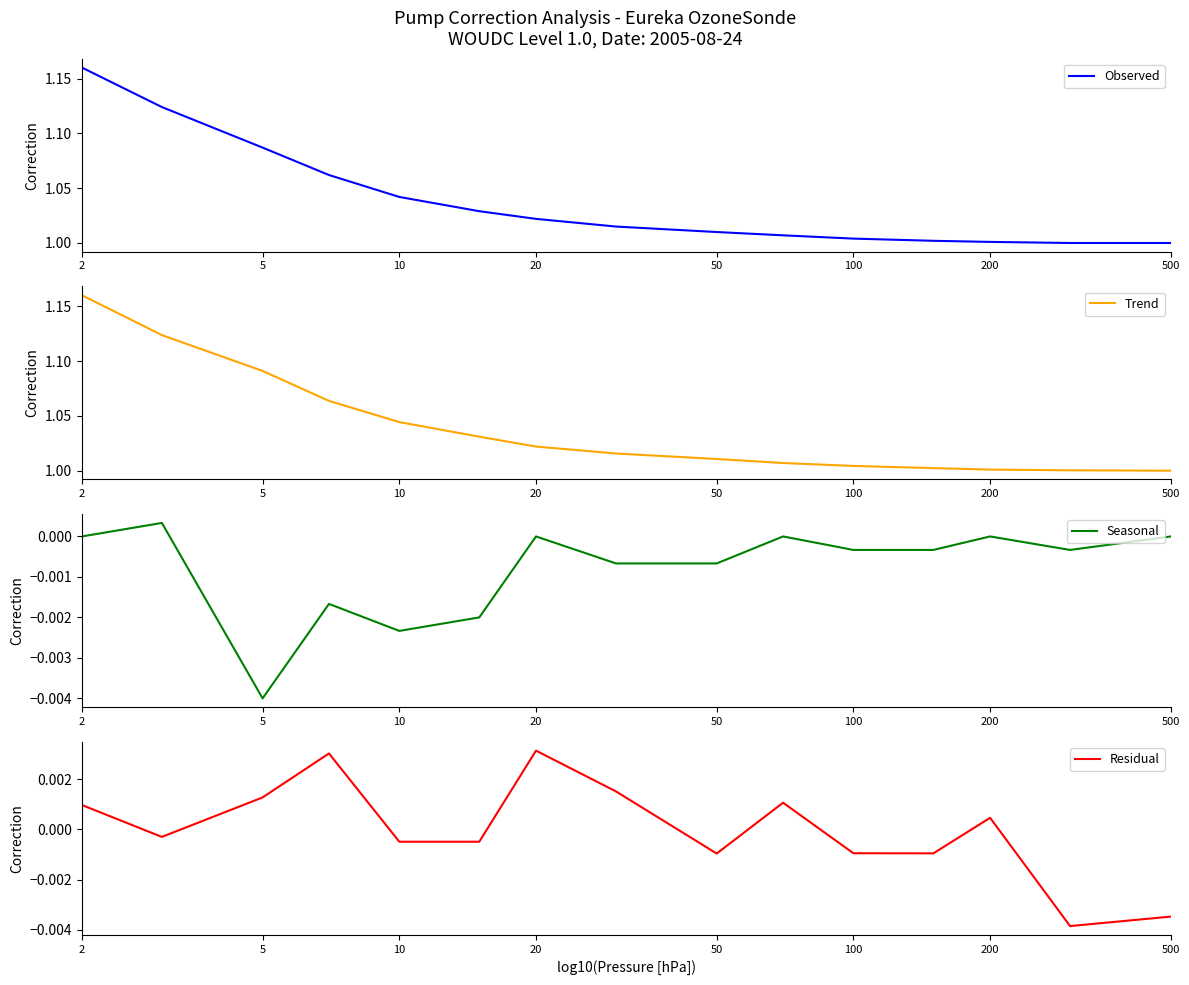

True or false: Observed has a value of 1.0 at 200.

True